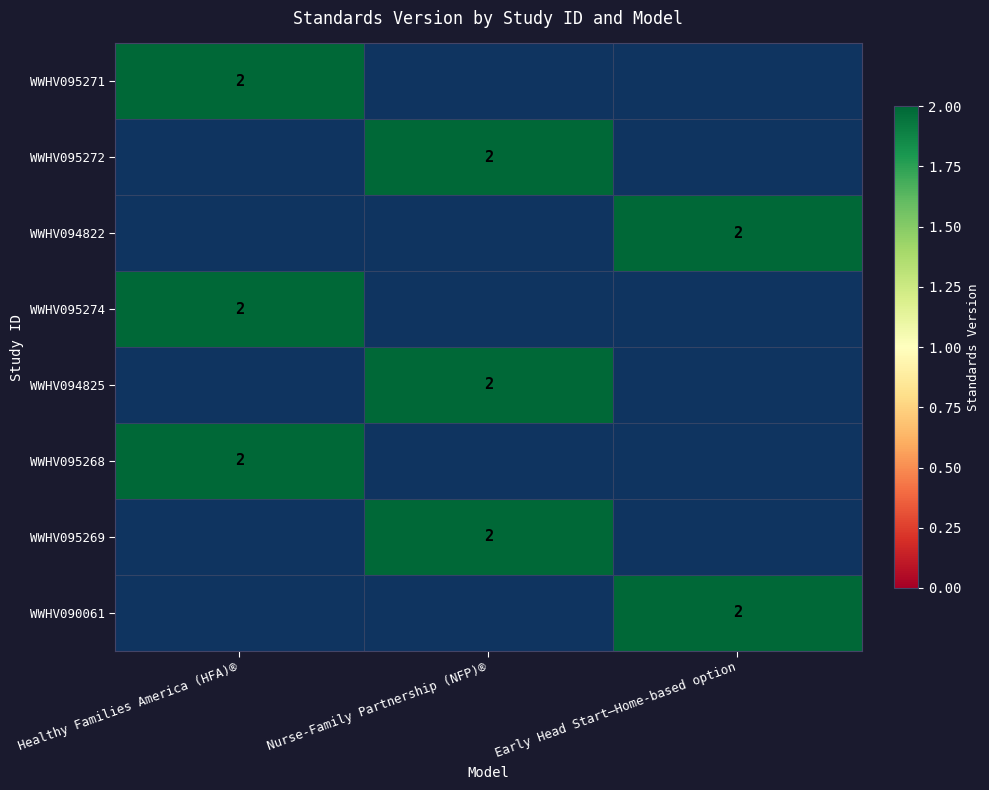

True or false: WWHV090061 has a value of 2 at Early Head Start—Home-based option.

True